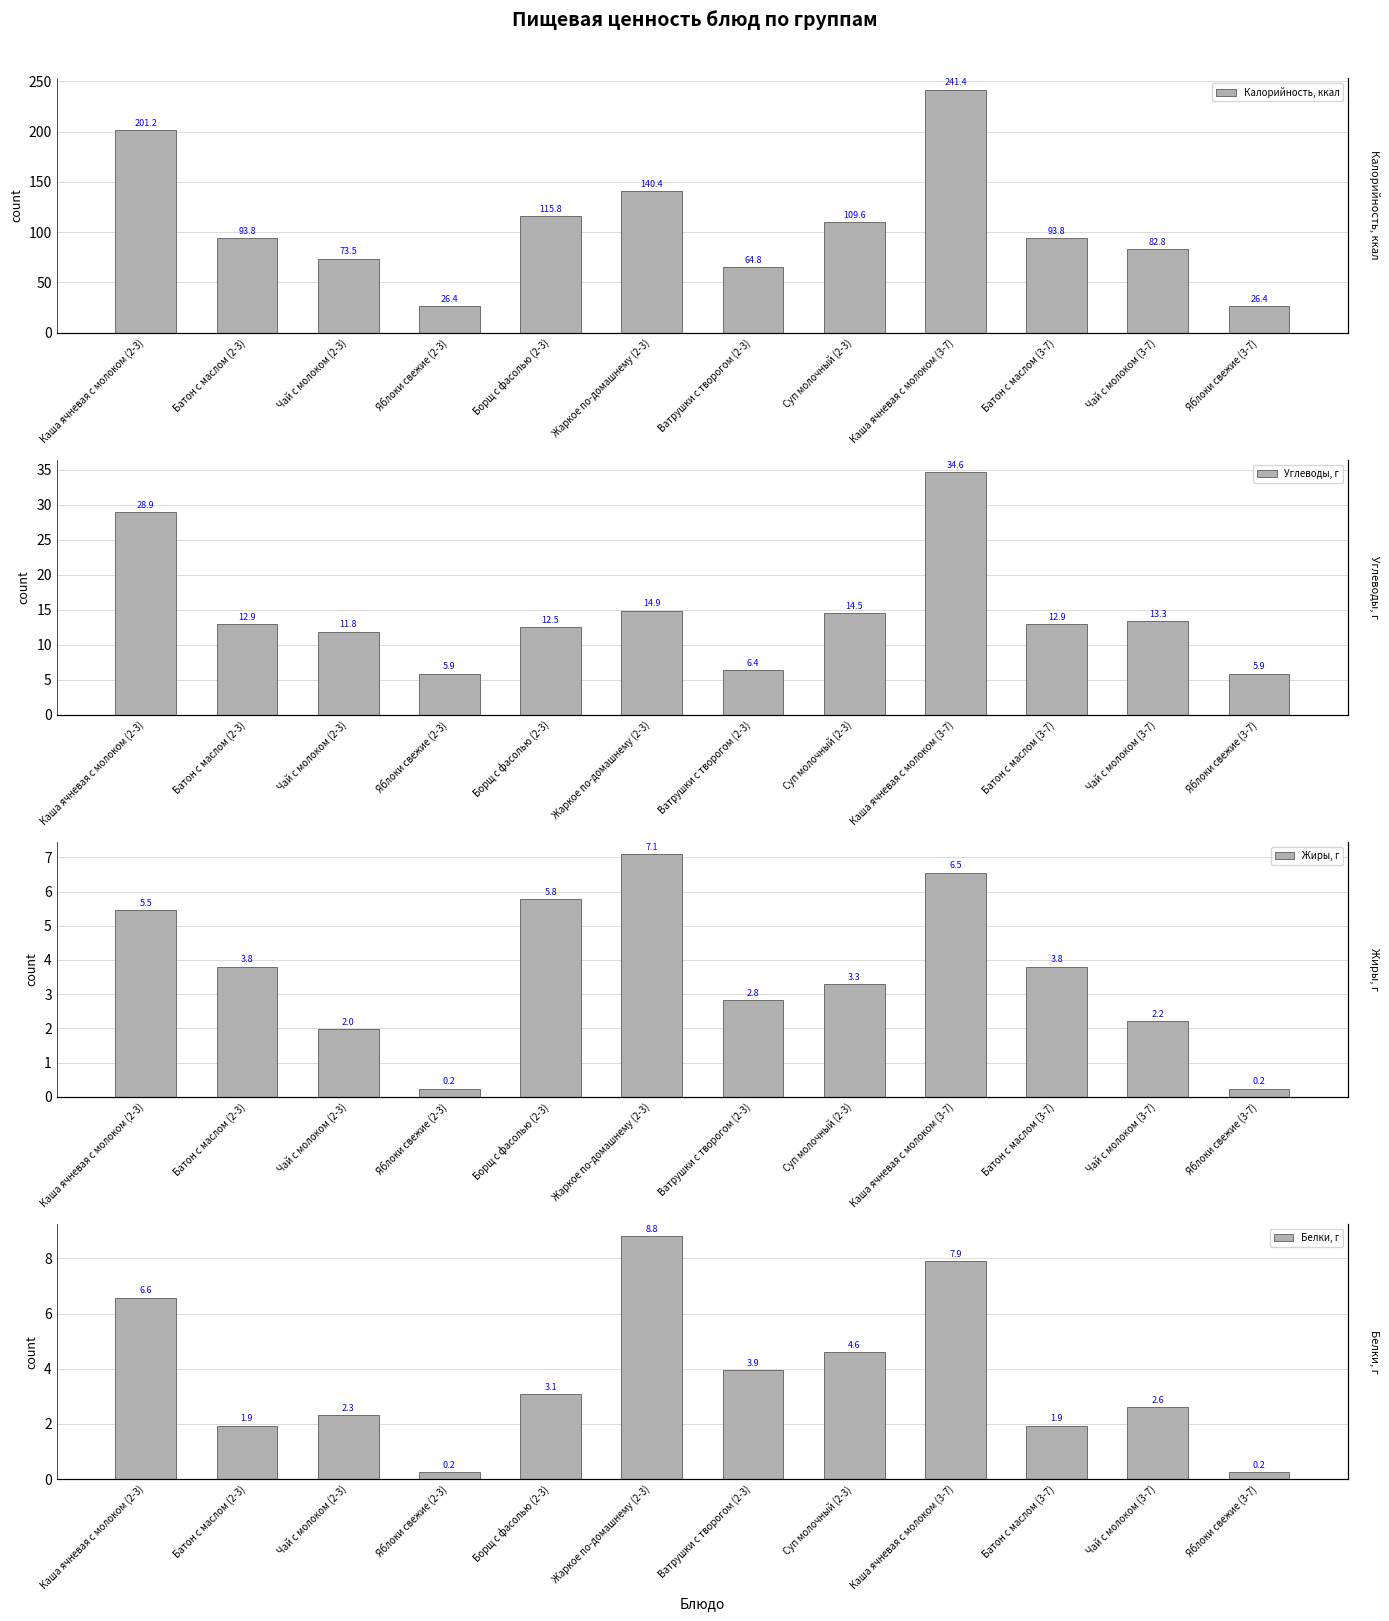

The Углеводы, г series shows 12.9 at Батон с маслом (2-3). True or false?

True